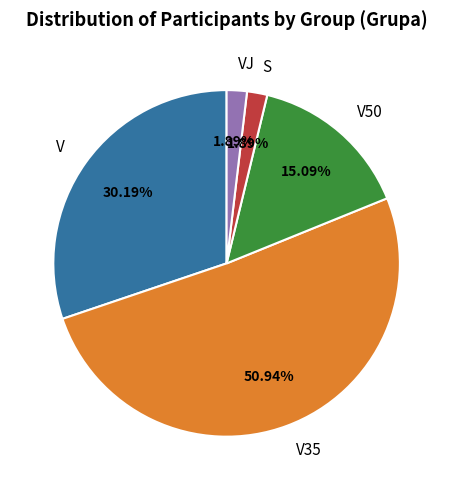

Approximately how many times larger is the value at V50 compared to S?

8.0